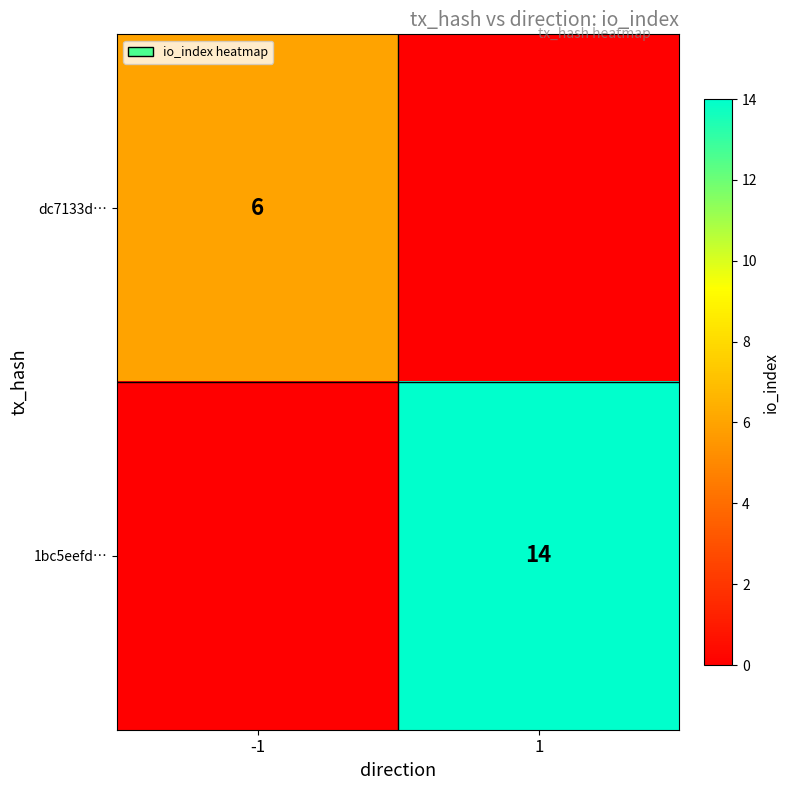

True or false: 1bc5eefd… has a value of 8 at 1.

False